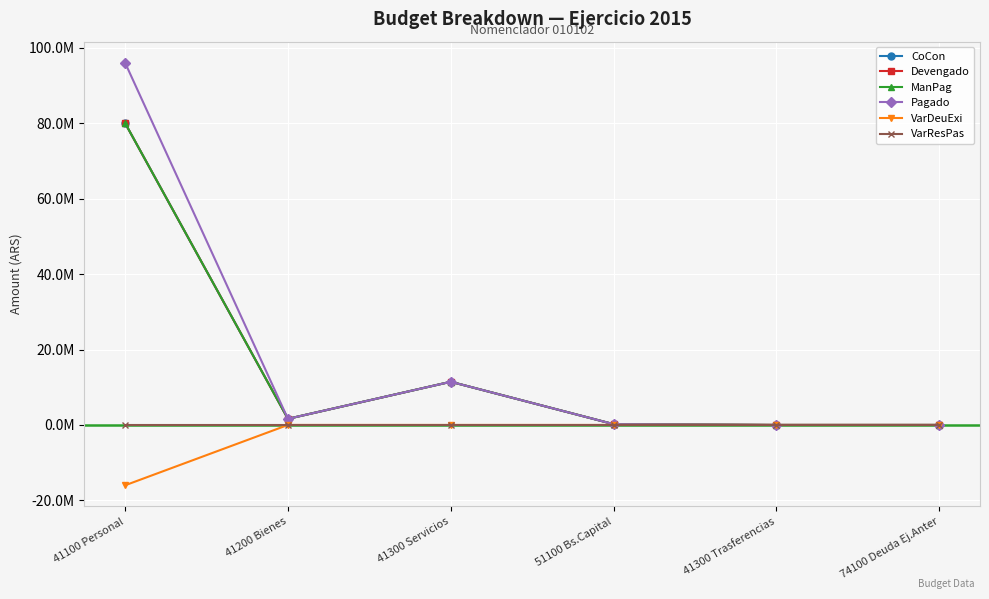

Which series has the largest total across all categories?

Pagado